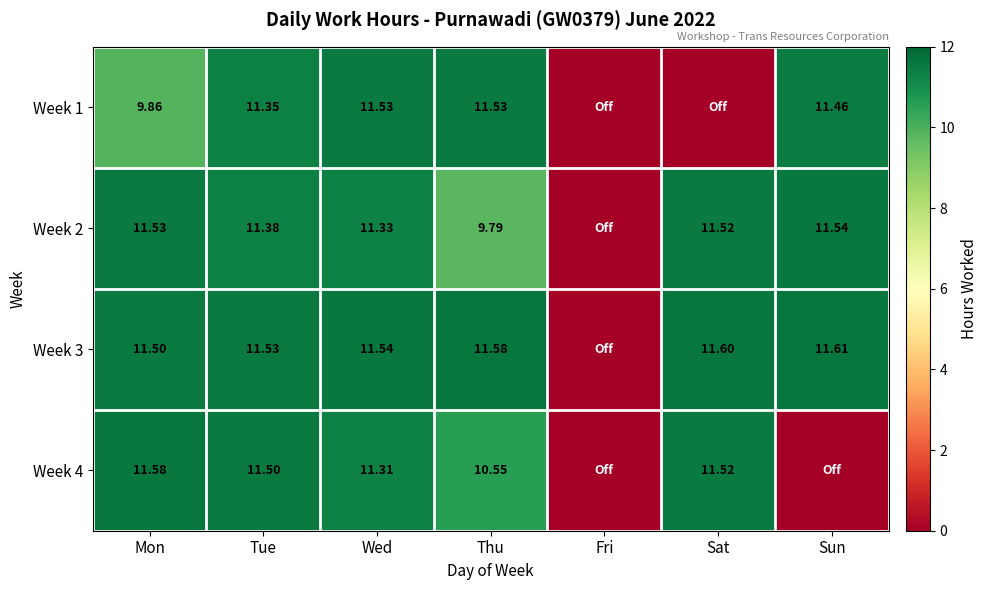

Is the value of Week 2 at Thu greater than the value of Week 4 at Wed?

No